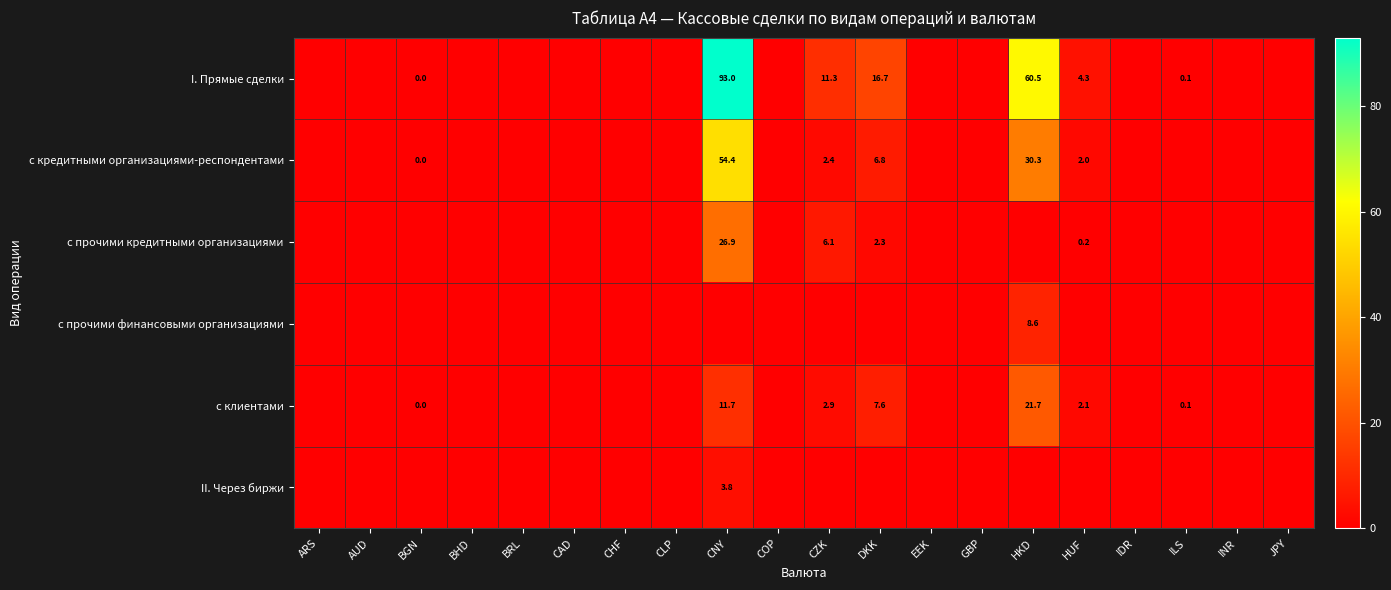

The с прочими финансовыми организациями series shows 5.6 at HKD. True or false?

False